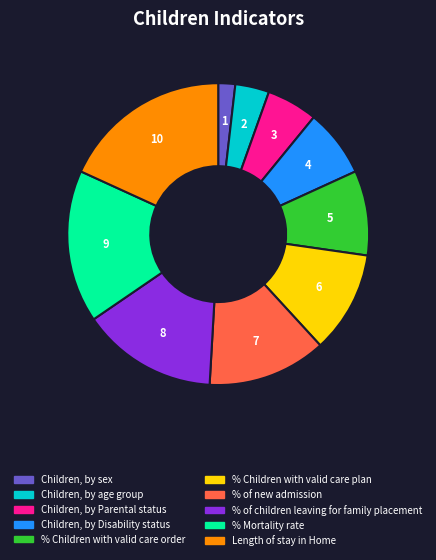

Does % of new admission account for over 50% of the chart?

No